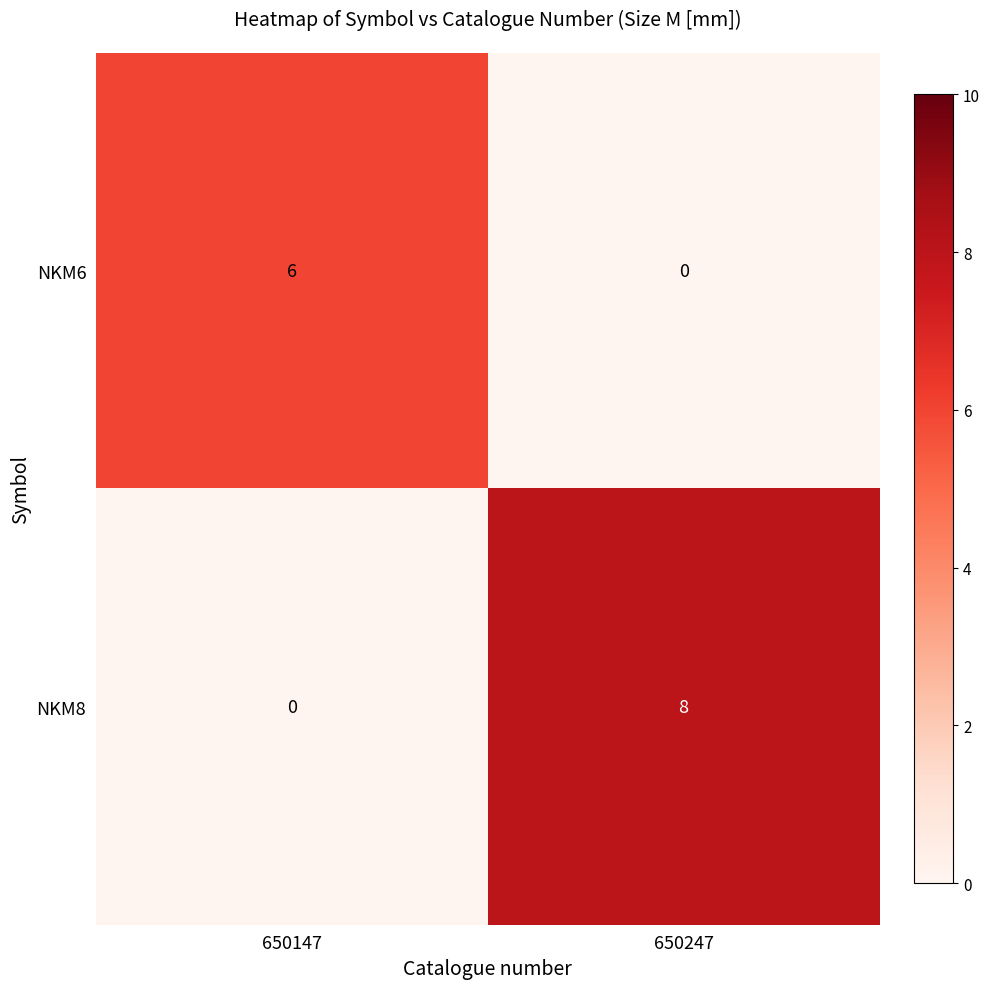

Reading left to right, list all the values displayed in this chart.

NKM6: 650147=6	650247=0
NKM8: 650147=0	650247=8